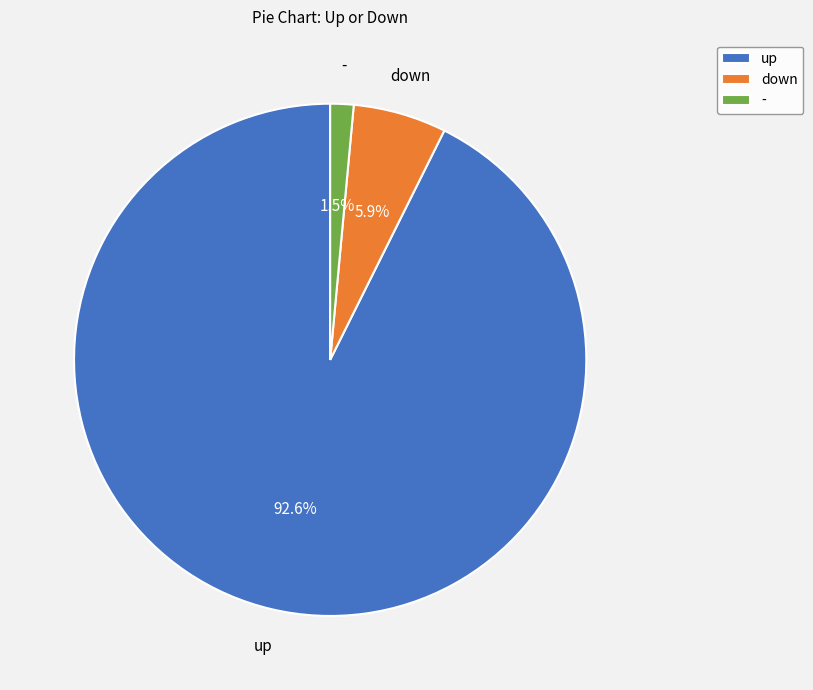

To the nearest percent, what is the average slice percentage?

33%